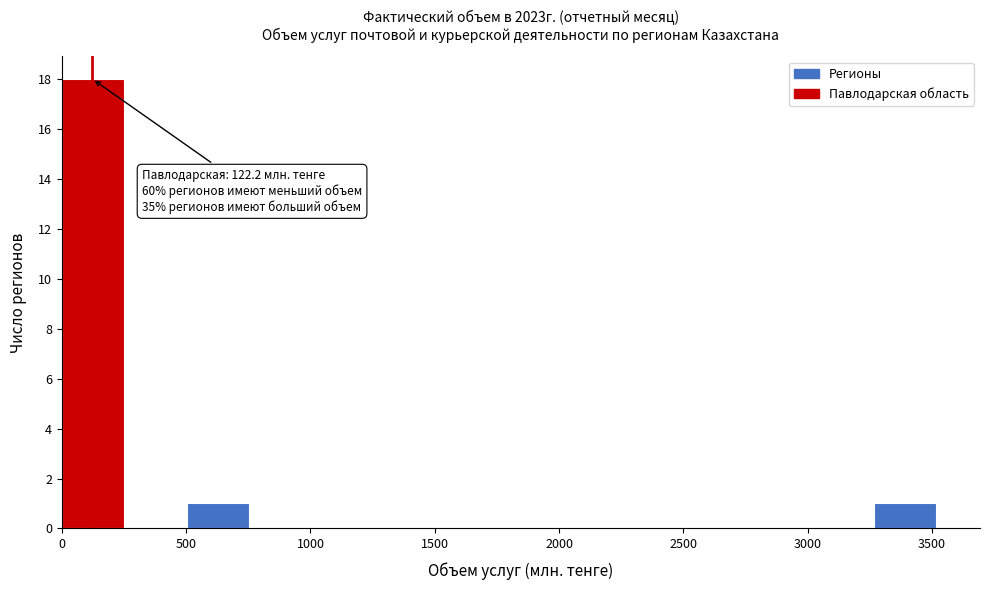

Which range on the x-axis has the tallest bar?

0 to 250